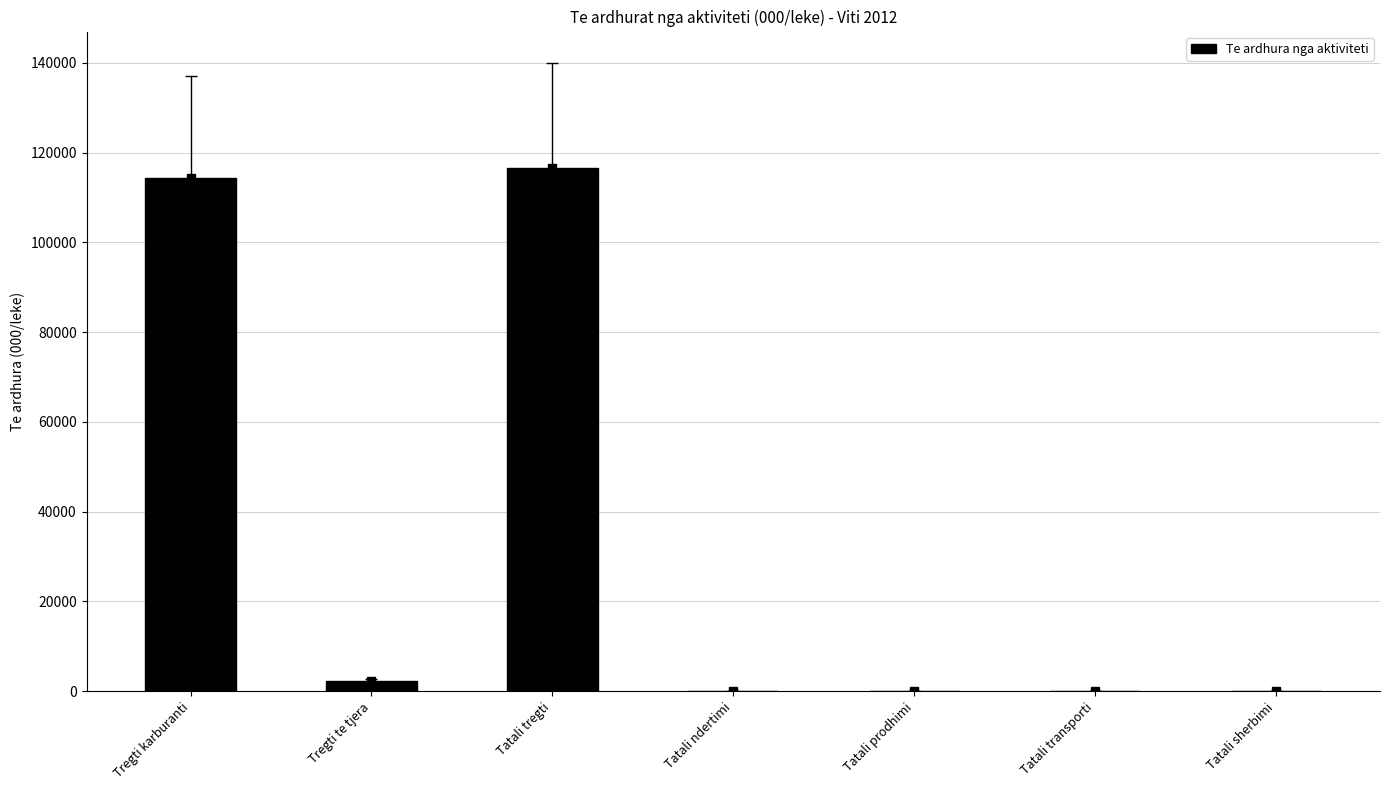

List the labels in order of value, largest first.

Tatali tregti, Tregti karburanti, Tregti te tjera, Tatali ndertimi, Tatali prodhimi, Tatali transporti, Tatali sherbimi